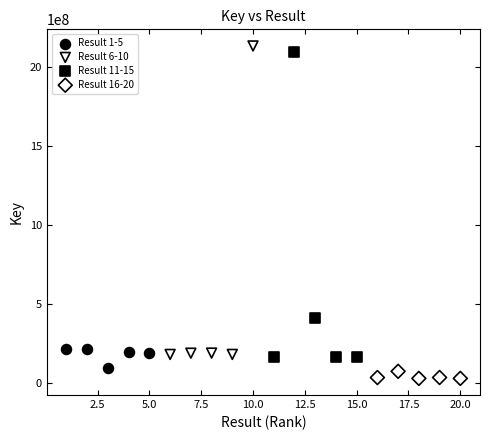

Which series contains the highest Y value?

Result 6-10